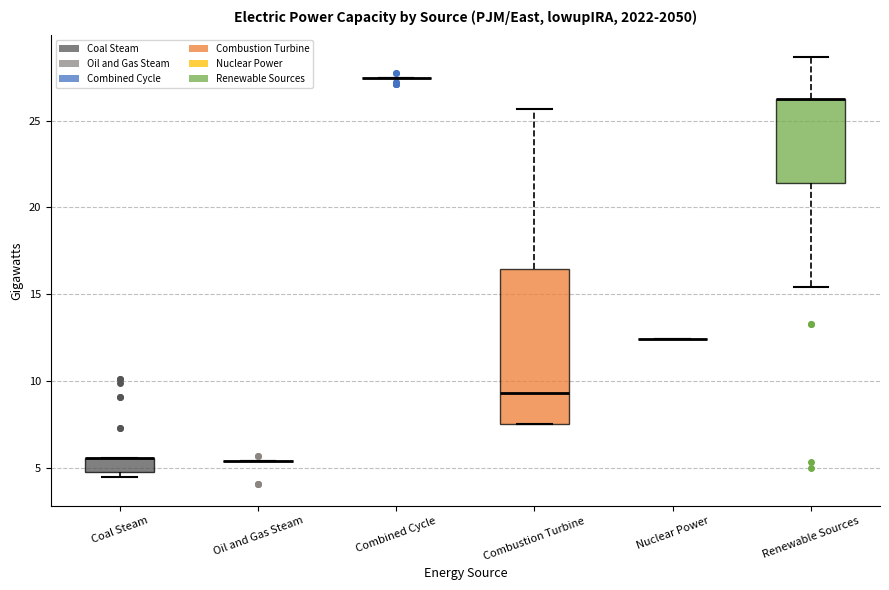

Reading left to right, transcribe this box plot: for each box, give where its median line is, the range the box spans, and where its two whiskers end, as read against the y-axis. The values are not printed on the chart, so give them approximately, as read against the axis.

Coal Steam: median 5.5 (drawn on the box's upper edge), box 5.0 to 5.5, whiskers 4.5 to 5.5
Oil and Gas Steam: box collapsed to a line at 5.5, whiskers 5.5 to 5.5
Combined Cycle: box collapsed to a line at 27.5, whiskers 27.5 to 27.5
Combustion Turbine: median 9.5, box 7.5 to 16.5, whiskers 7.5 to 25.5
Nuclear Power: box collapsed to a line at 12.5, whiskers 12.5 to 12.5
Renewable Sources: median 26.0 (drawn on the box's upper edge), box 21.5 to 26.5, whiskers 15.5 to 28.5